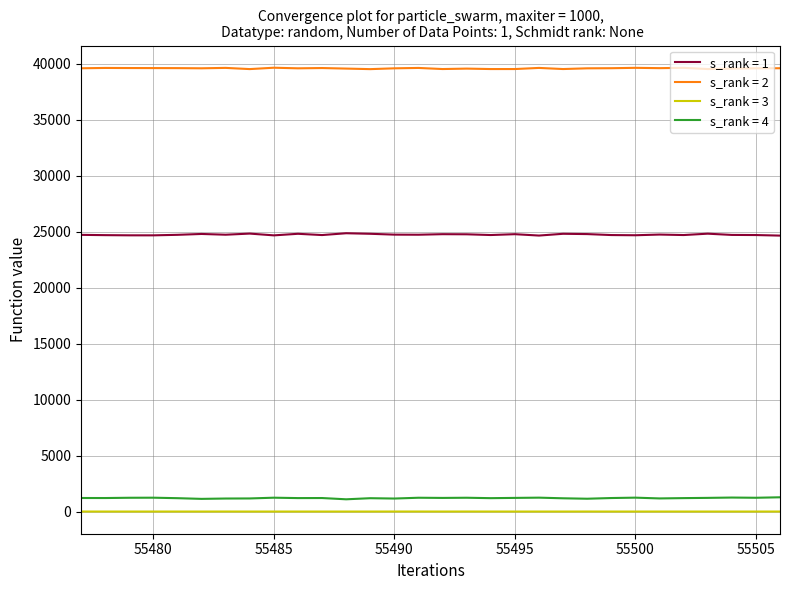

True or false: s_rank = 2 and s_rank = 1 cross at least once.

False